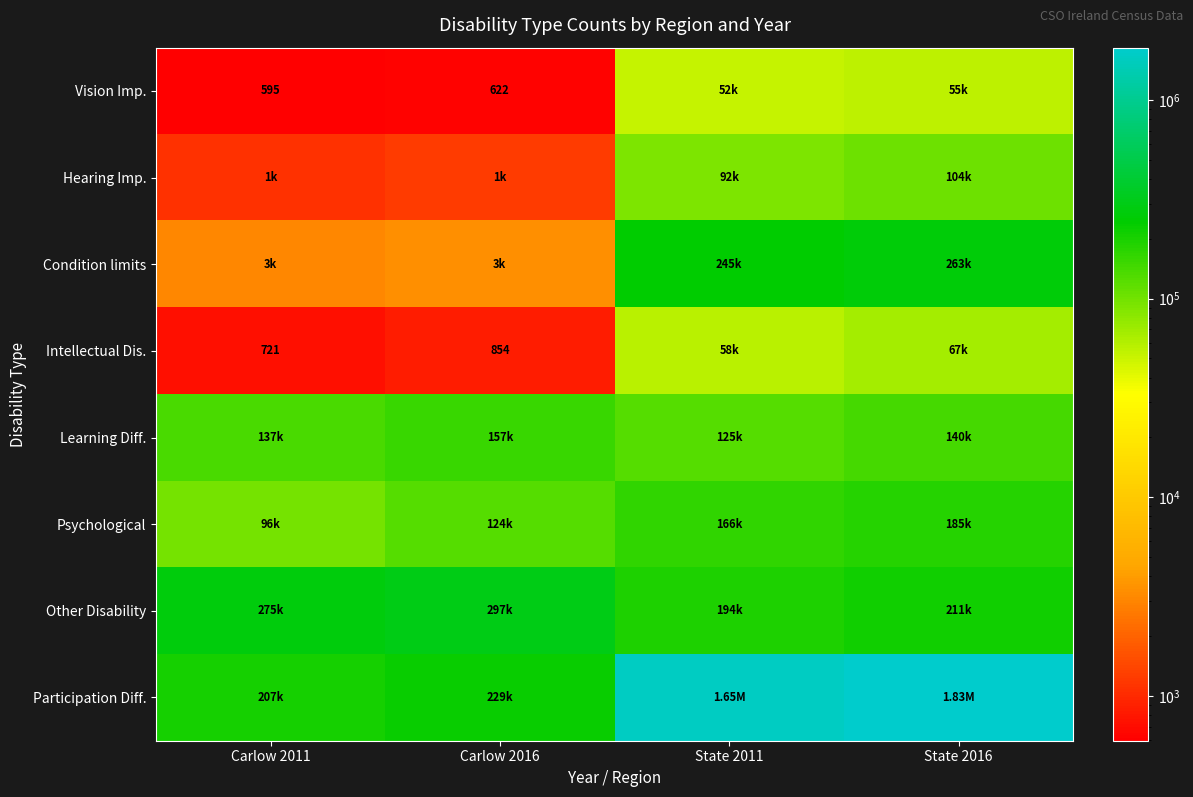

Which category has the lowest value in the Condition limits series?

Carlow 2011